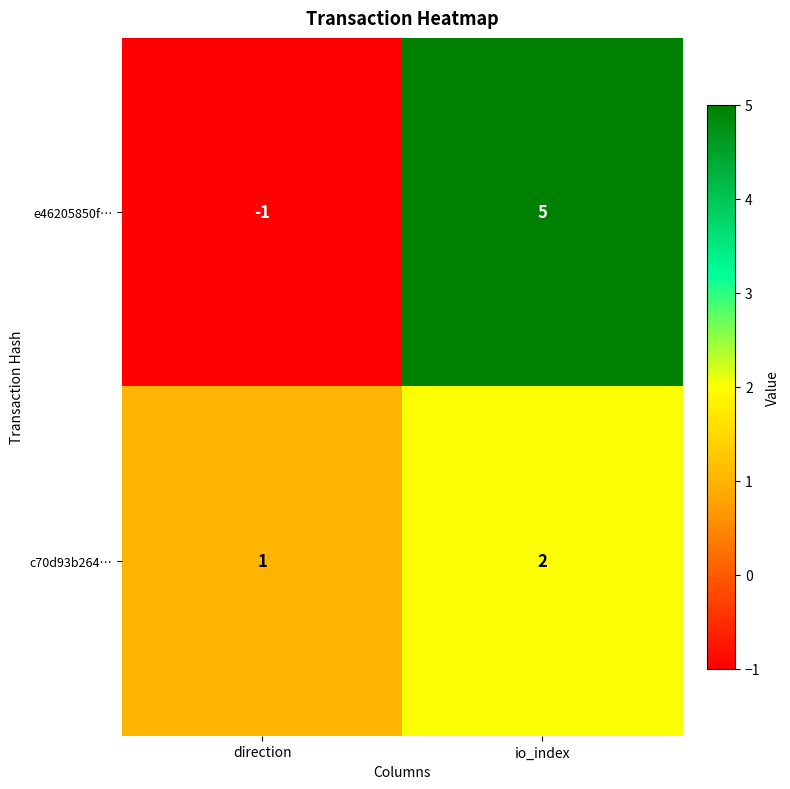

Reading left to right, what are all the values shown in this chart?

e46205850f…: -1	5
c70d93b264…: 1	2